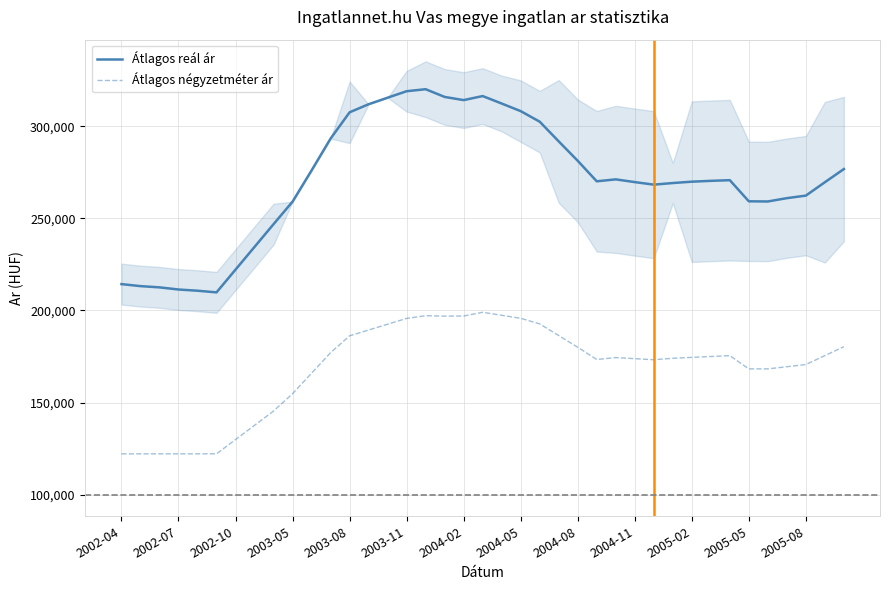

What is the sum of all Átlagos reál ár values?

10568678